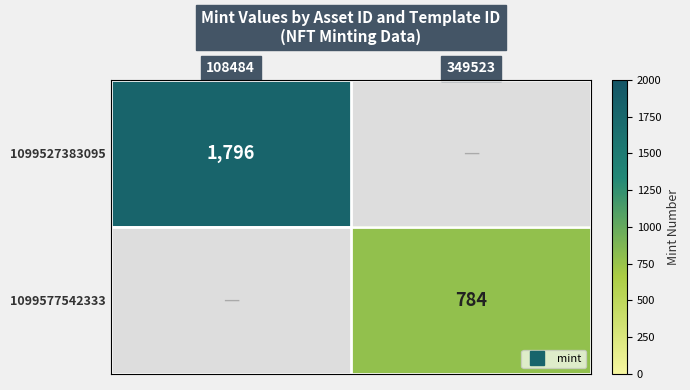

How many distinct data groups are displayed?

2